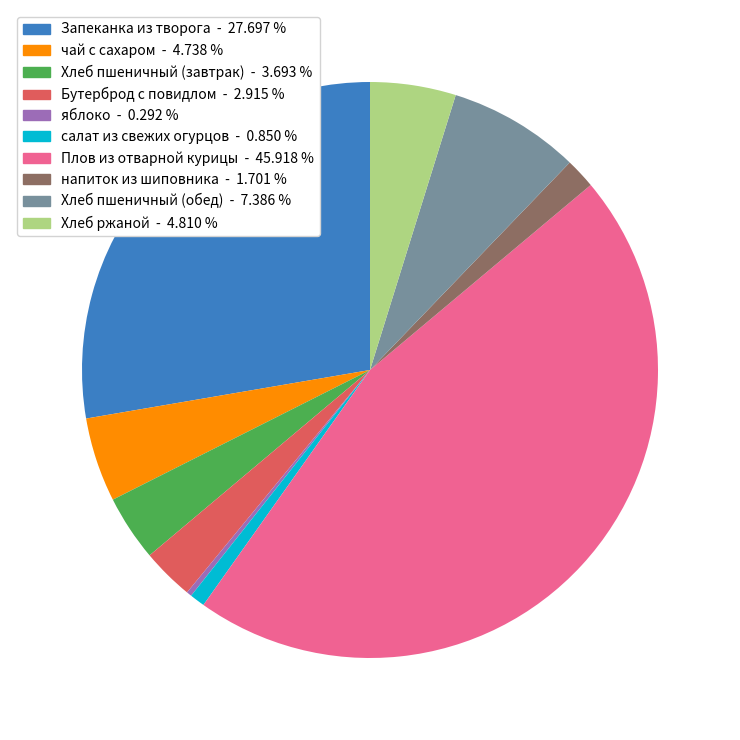

Is the sum of Хлеб ржаной and напиток из шиповника greater than half?

No